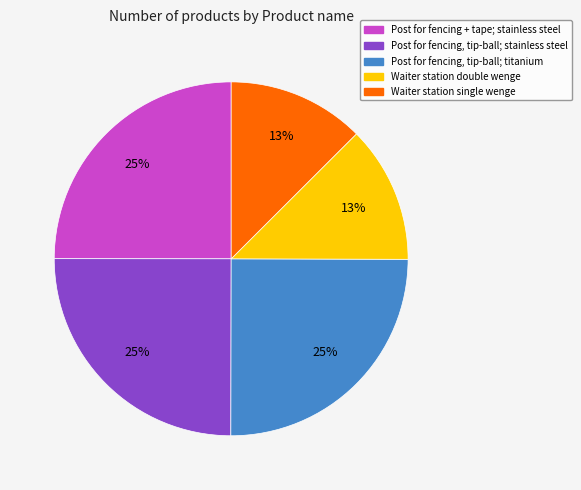

To the nearest percent, what portion does Post for fencing + tape; stainless steel represent?

25%